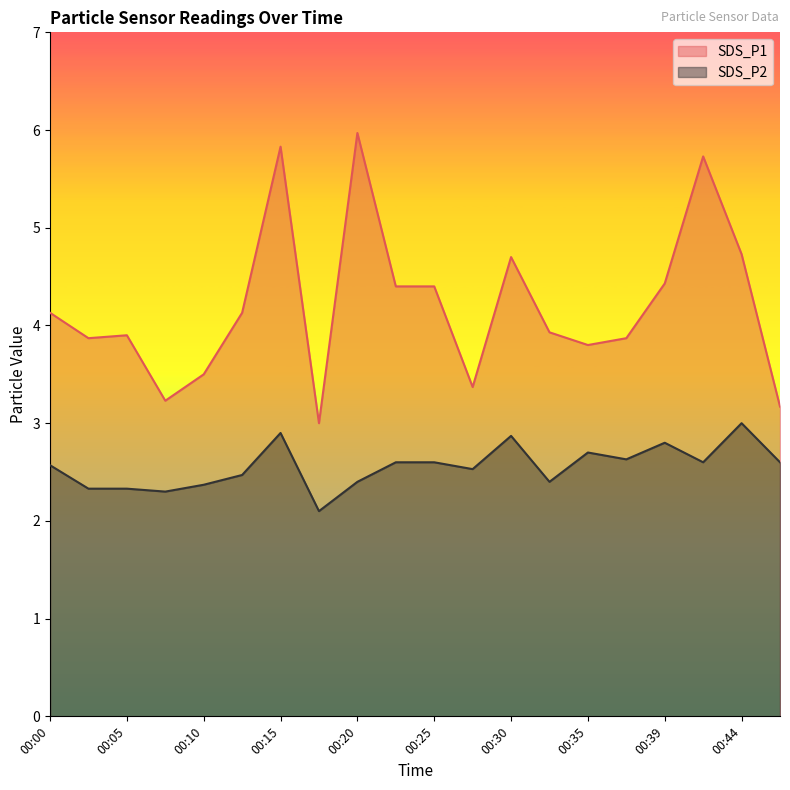

Where is SDS_P2 nearest to the value 2?

00:17